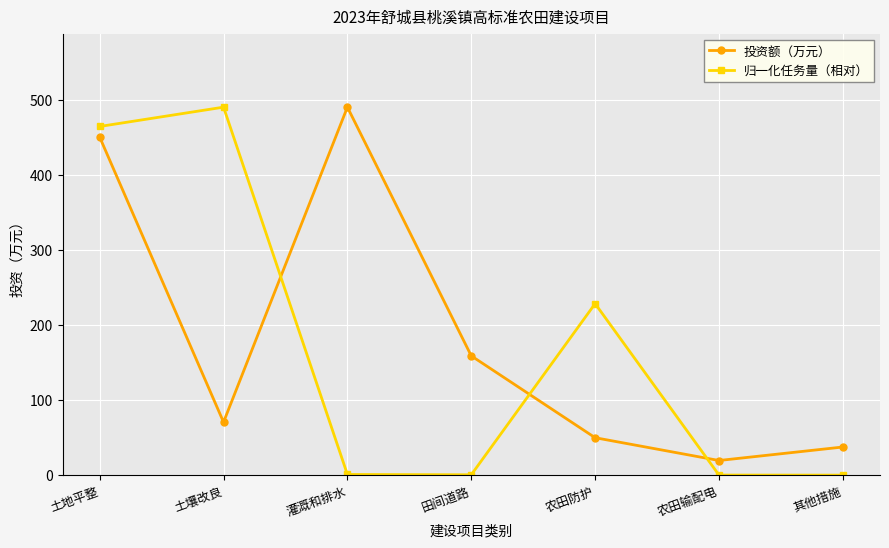

What is the label of the 3rd point from the right?

农田防护